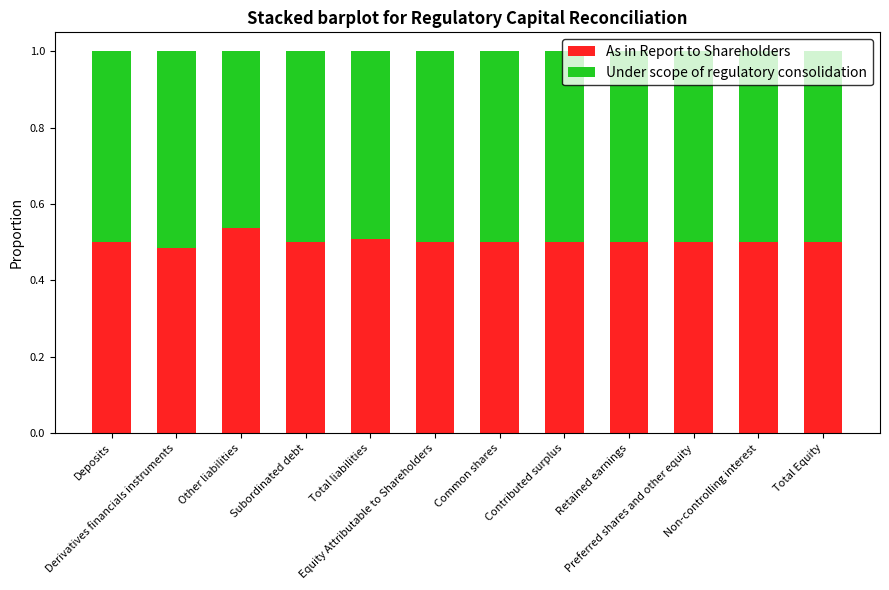

What is the sum of all As in Report to Shareholders values?

6.0